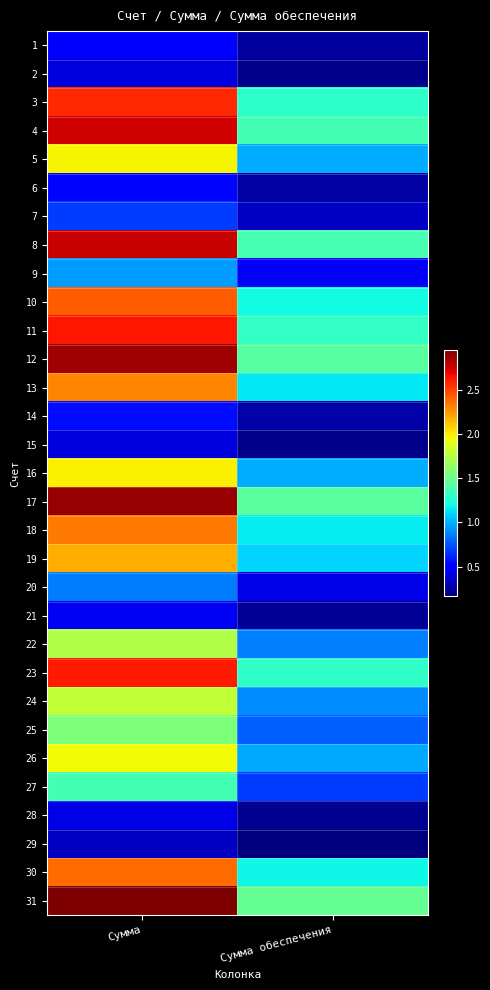

At which category is the sum across all series the highest?

Сумма